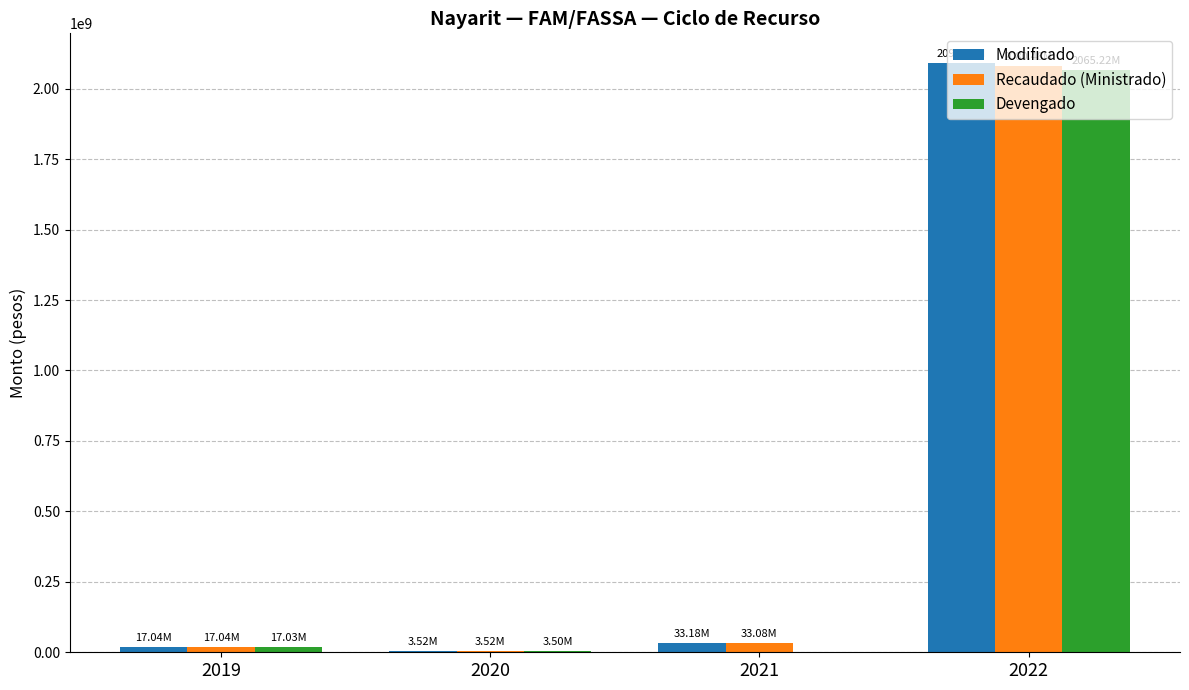

At which category is the sum across all series the highest?

2022